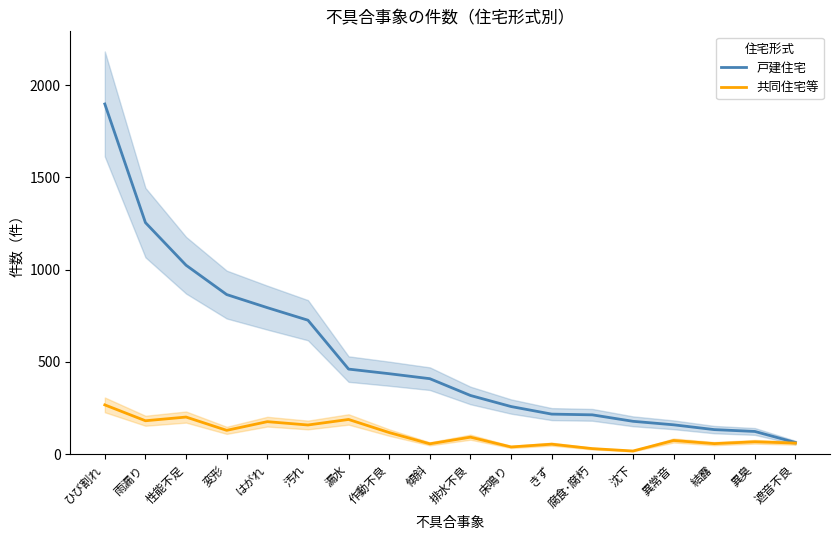

At how many categories does at least one series exceed 1467?

1